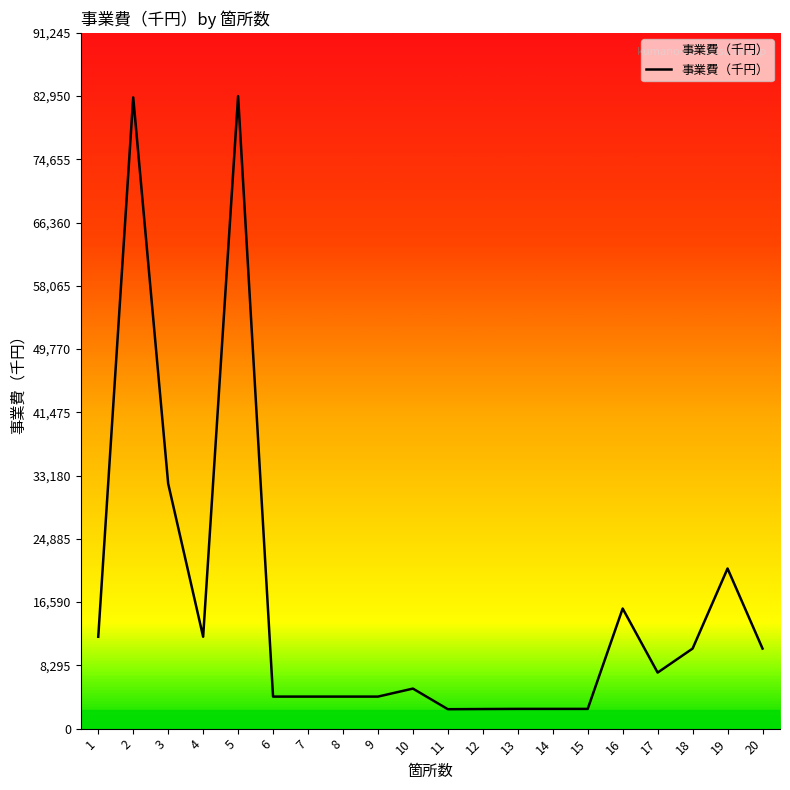

Does the chart display data point markers on the line(s)?

No